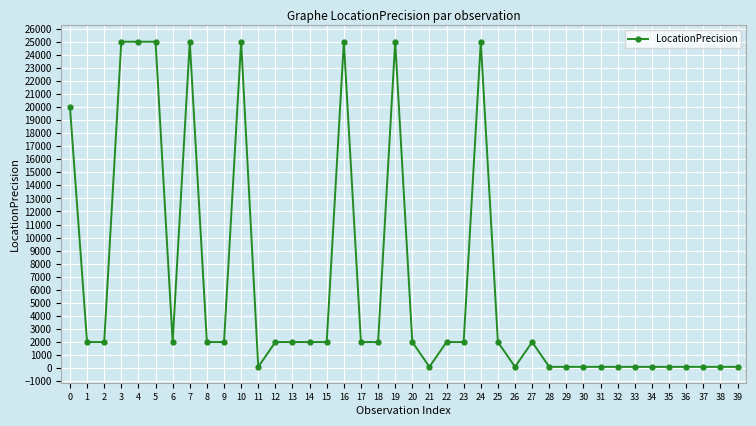

True or false: the data has more than 2 interior local peaks.

True